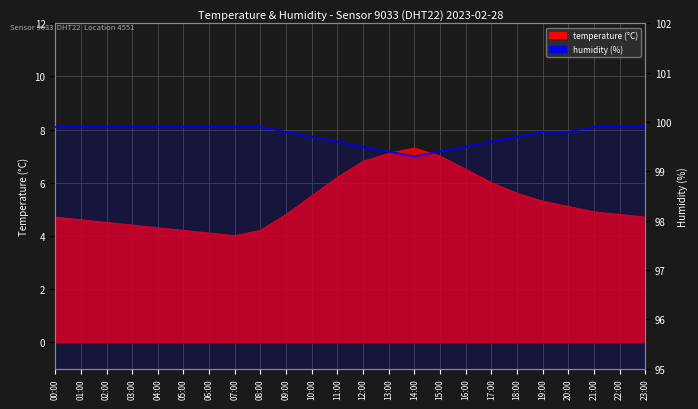

What position from the right is 06:00?

18